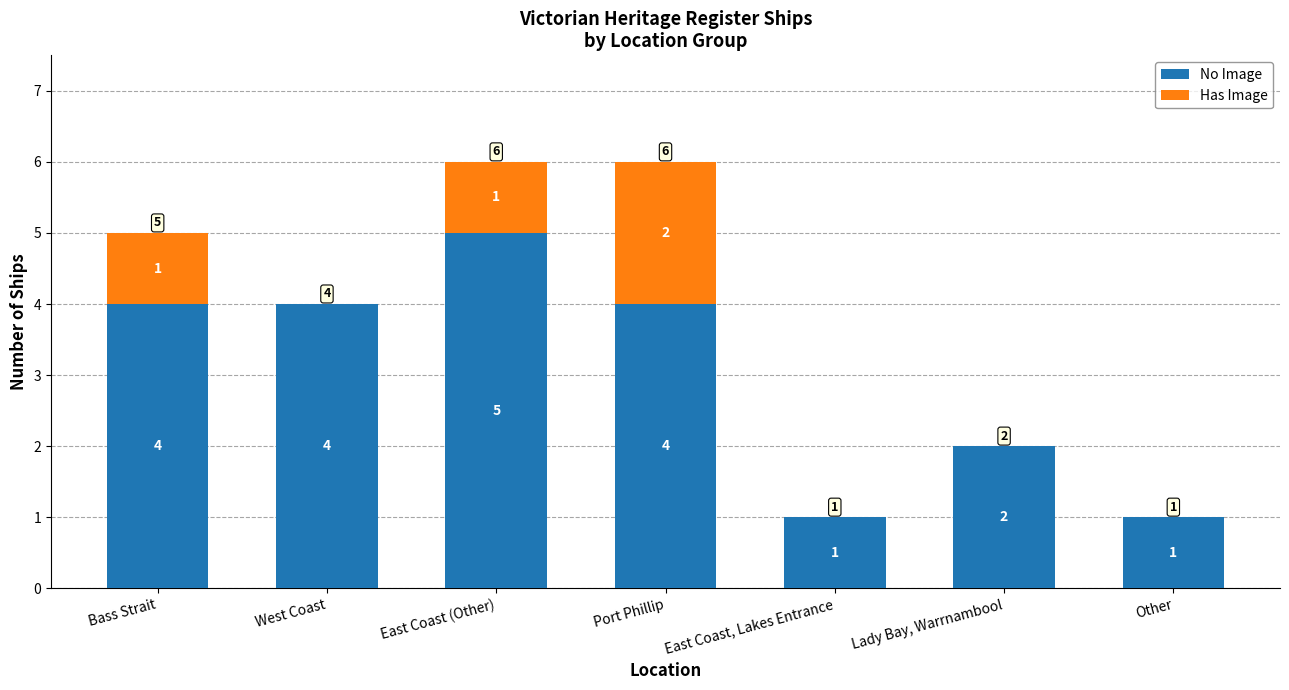

What is the sum of the No Image values at Lady Bay, Warrnambool and Port Phillip?

6